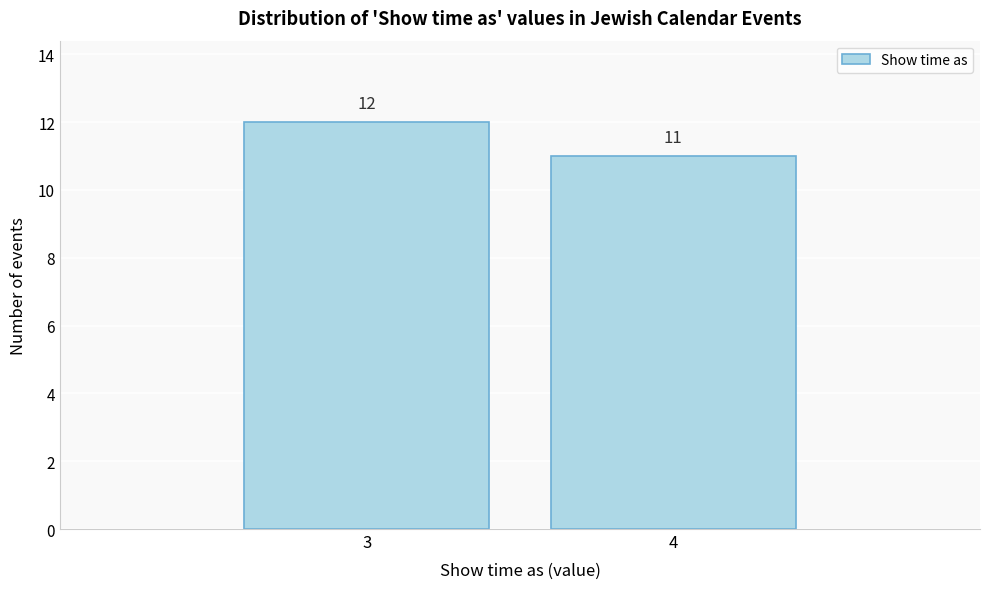

Reading left to right, list all the values displayed in this chart.

3=12	4=11